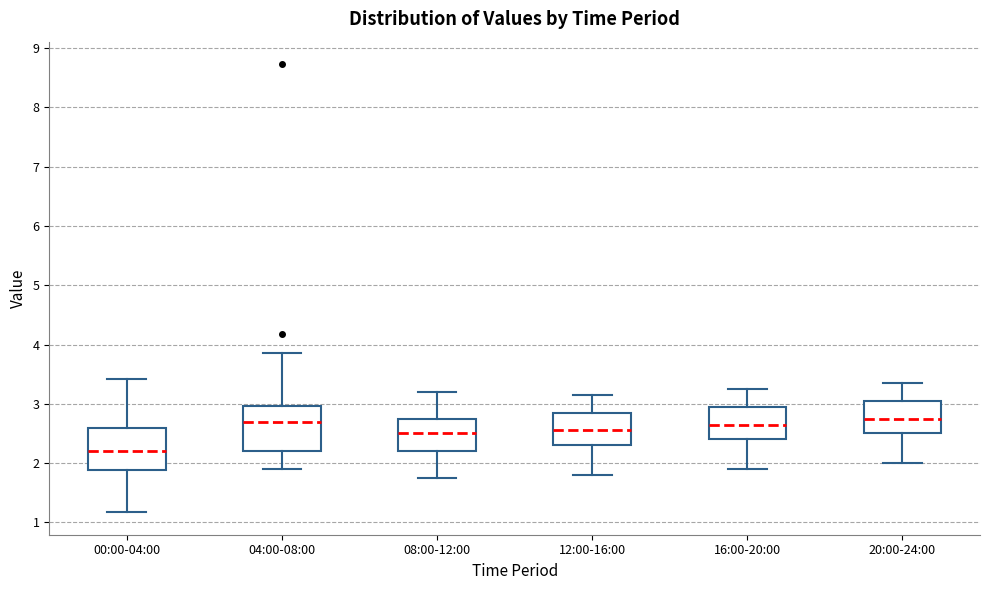

Where does the lower whisker of the box for 04:00-08:00 end on the y-axis? The values are not printed on the chart, so give them approximately, as read against the axis.

1.9